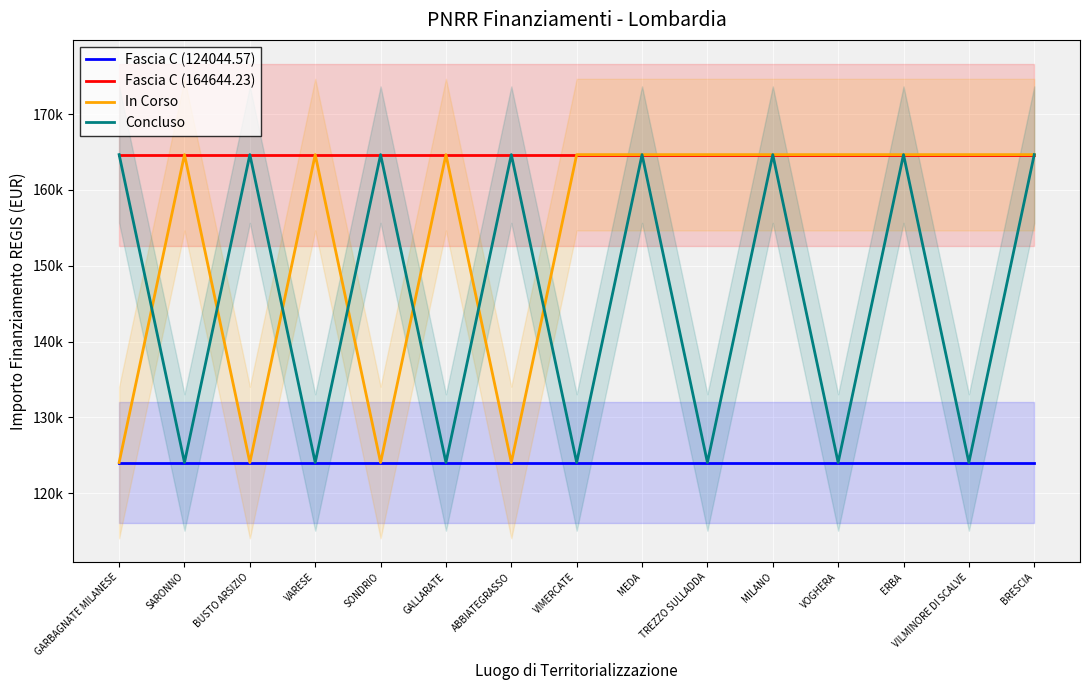

Is this an area chart (filled region under the line)?

No